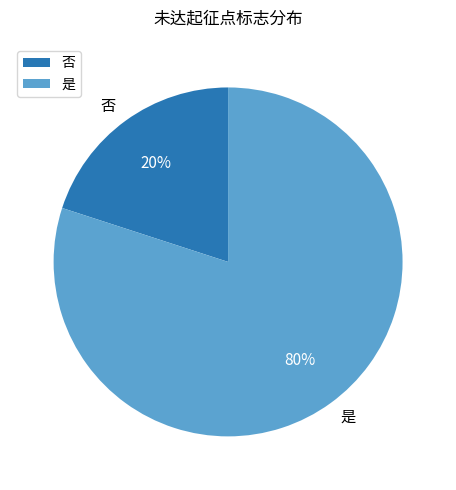

To the nearest percent, what is the combined percentage of 否 and 是?

100%